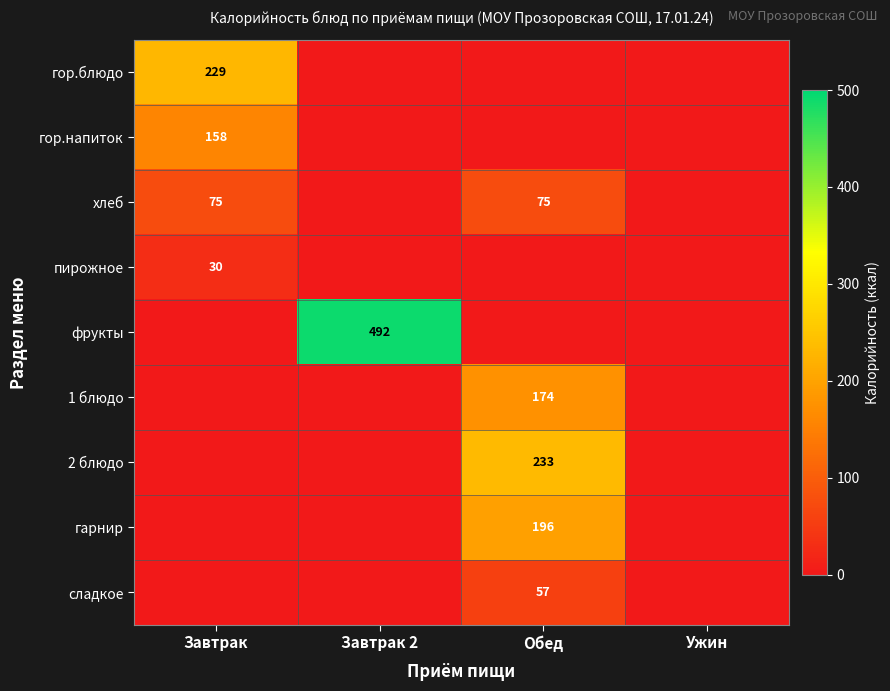

True or false: 2 блюдо has a value of 233 at Обед.

True